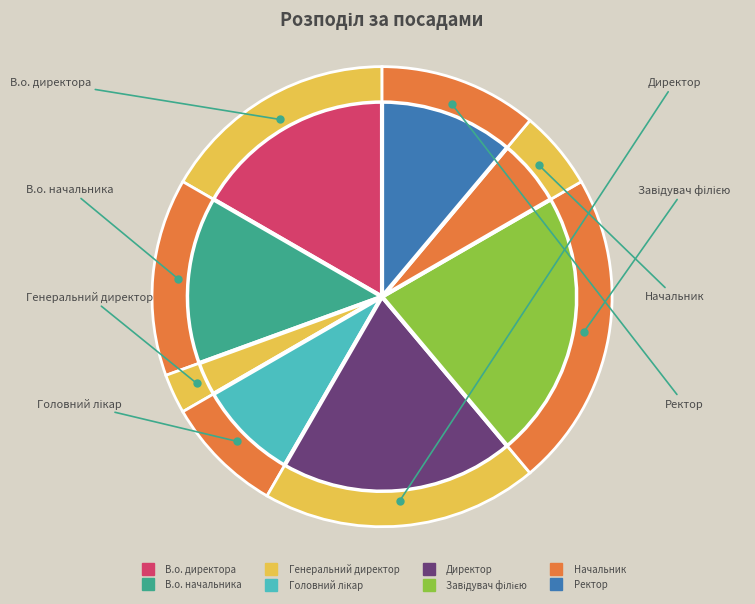

How many segments does this pie chart have?

8